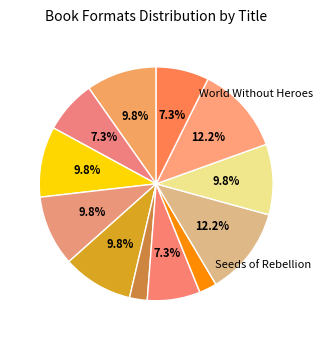

Count the number of slices in the pie.

12